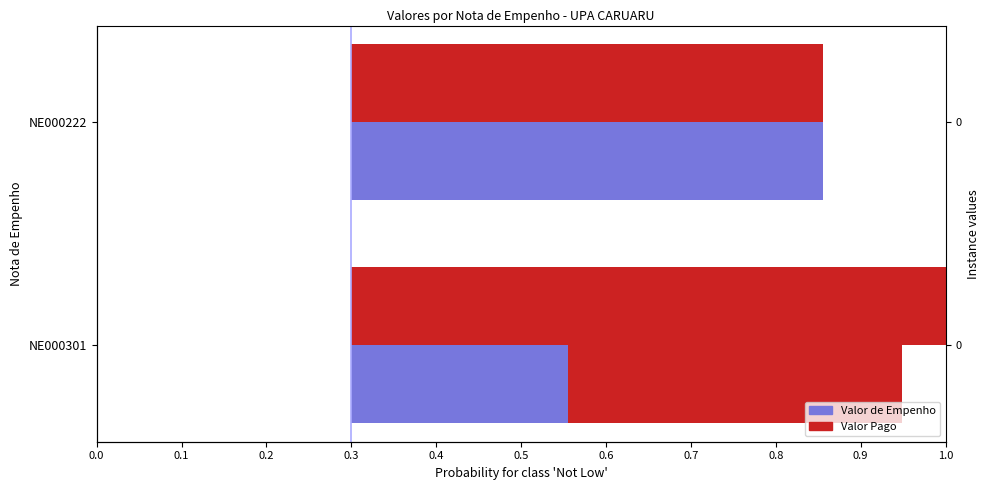

Does the chart contain stacked bars?

No